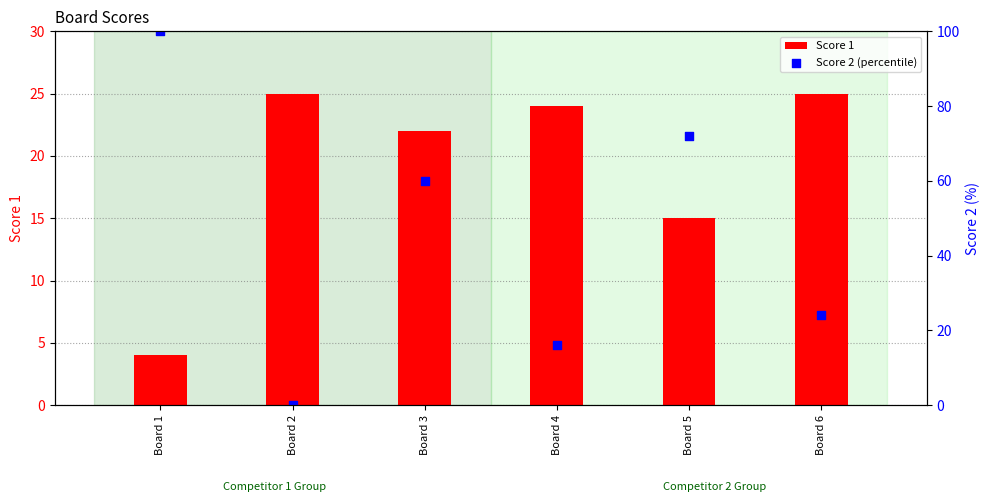

At how many categories does at least one series exceed 22?

6